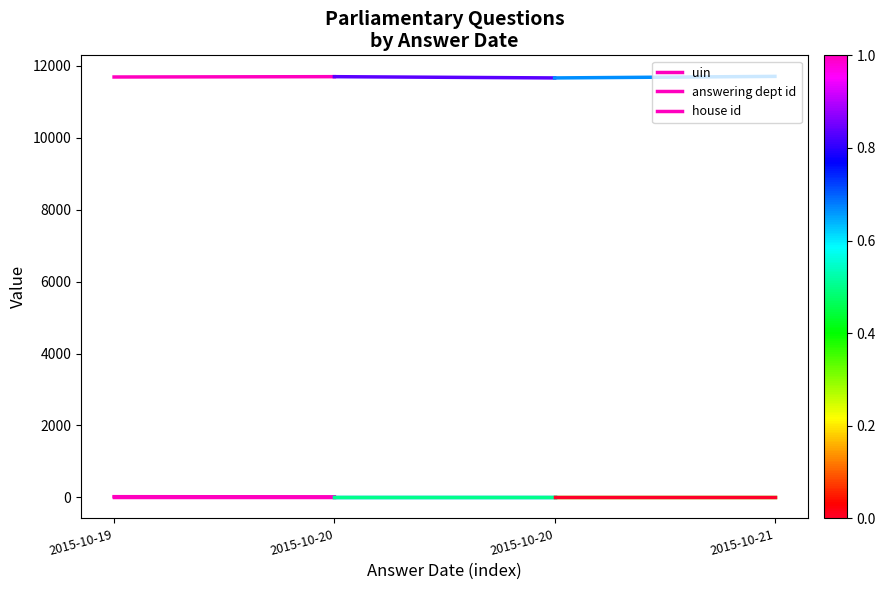

The uin series shows 19440 at 2015-10-19. True or false?

False